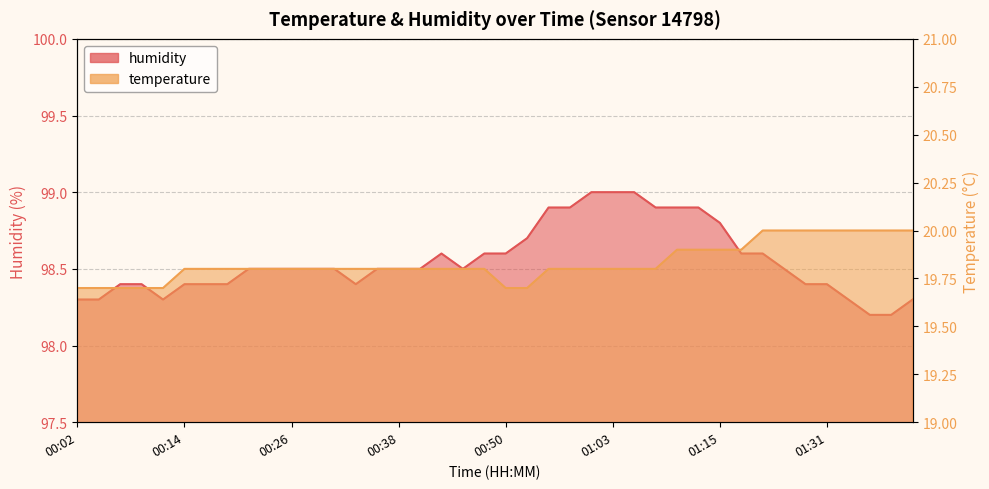

What is the difference between the maximum and minimum values in the temperature series?

0.3